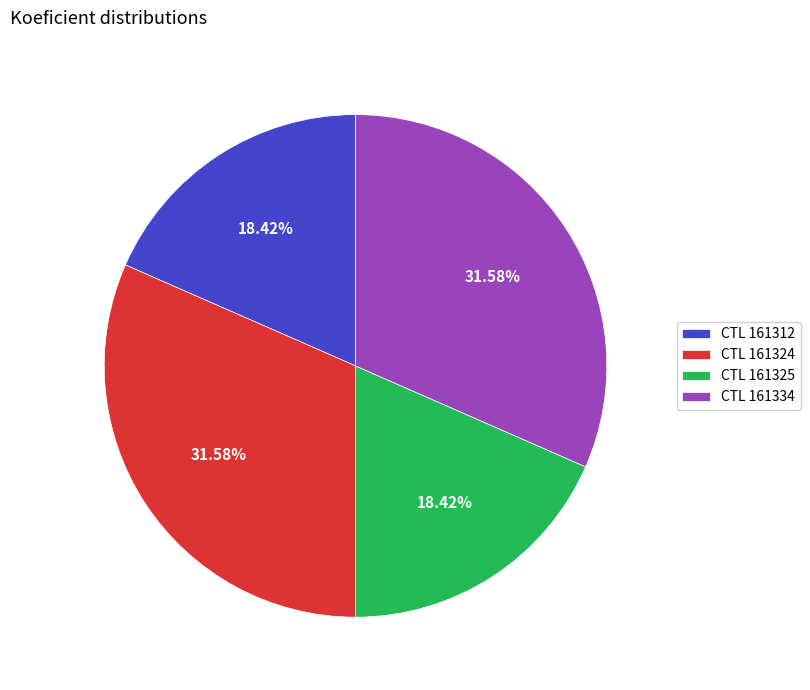

How many slices are in this pie chart?

4